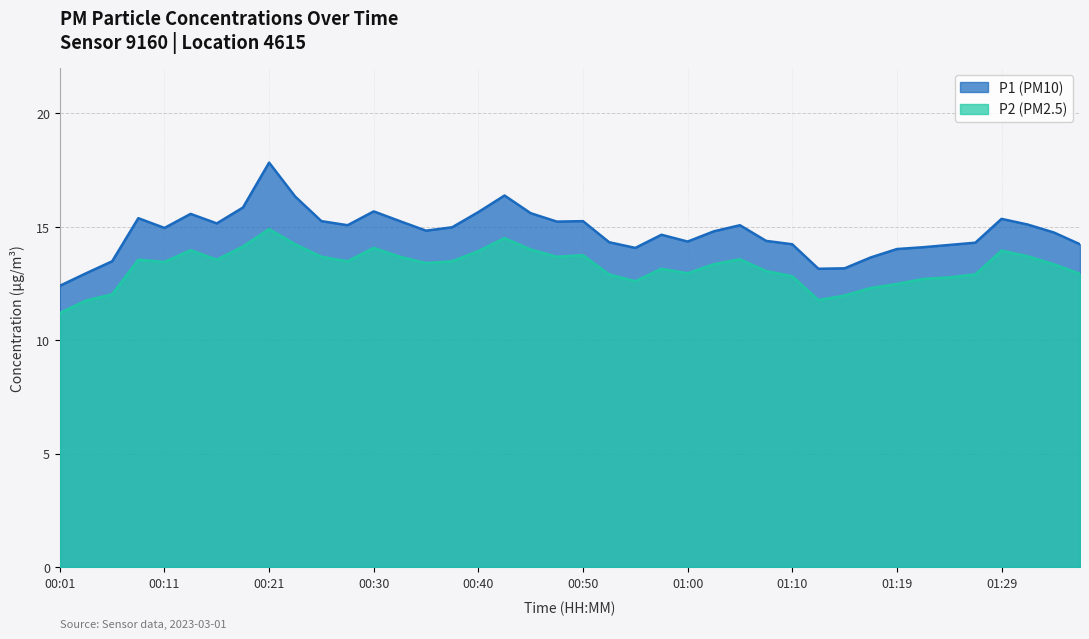

List the series in order of their overall mean, lowest first.

P2 (PM2.5), P1 (PM10)